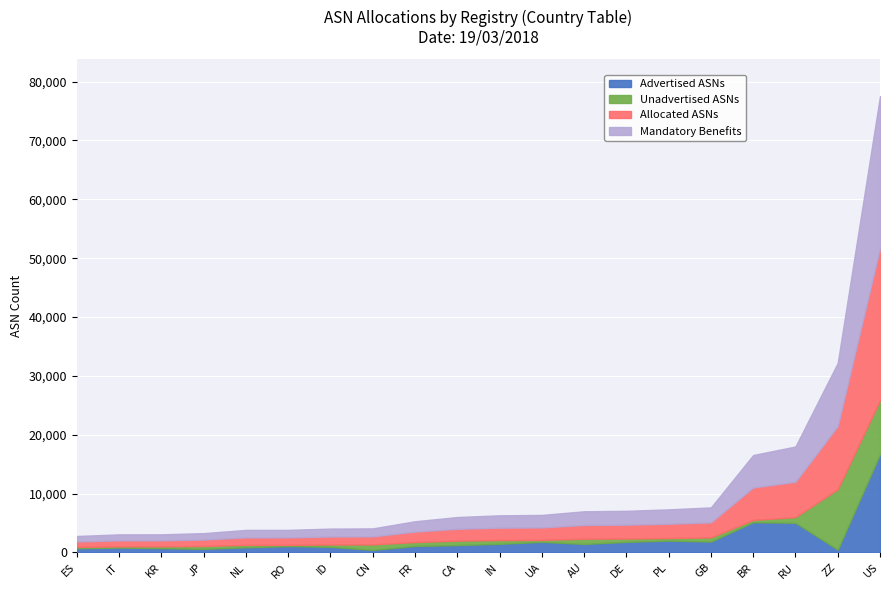

What is the smallest value displayed?

198